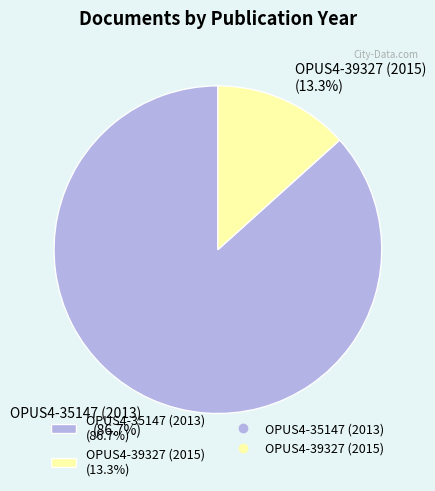

Rank the categories by value from lowest to highest.

OPUS4-39327 (2015), OPUS4-35147 (2013)